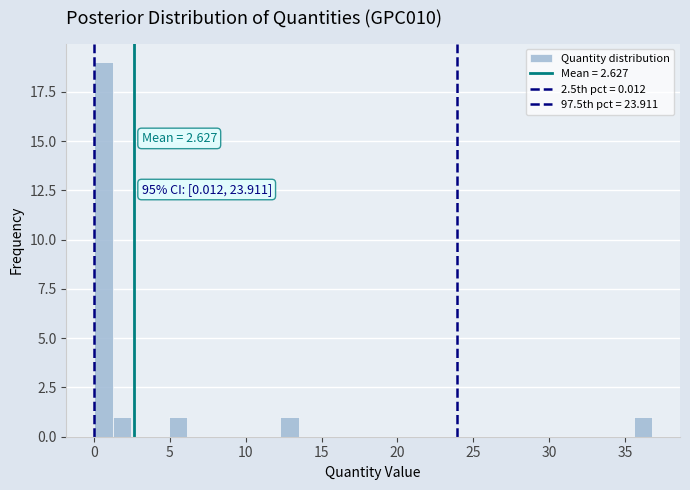

Read against the x-axis, roughly where is the centre of the tallest bar?

0.5